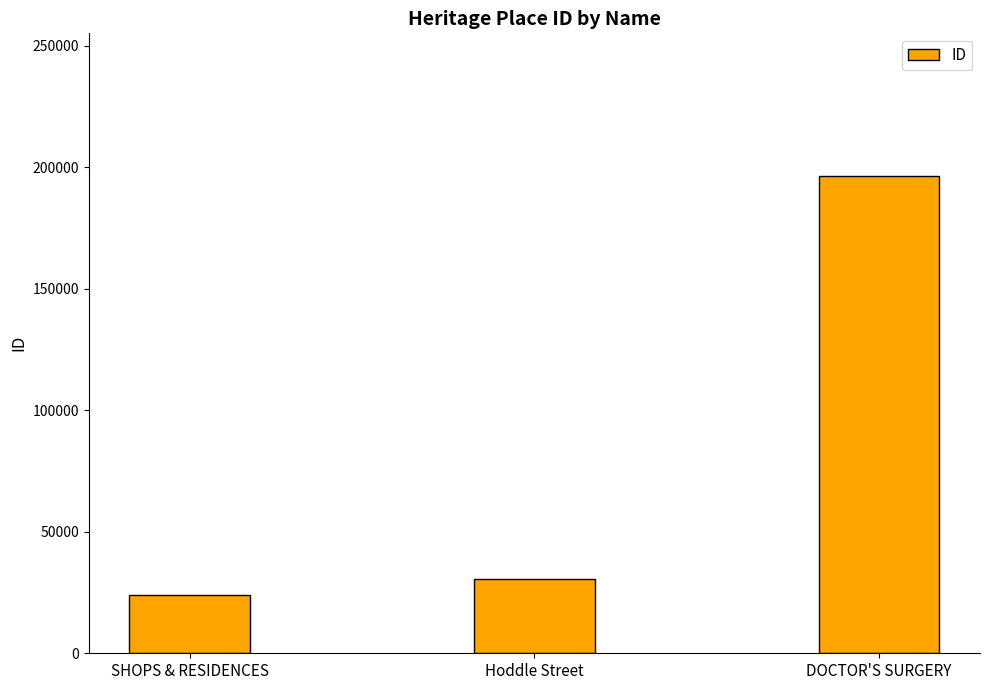

Does the chart contain any negative values?

No